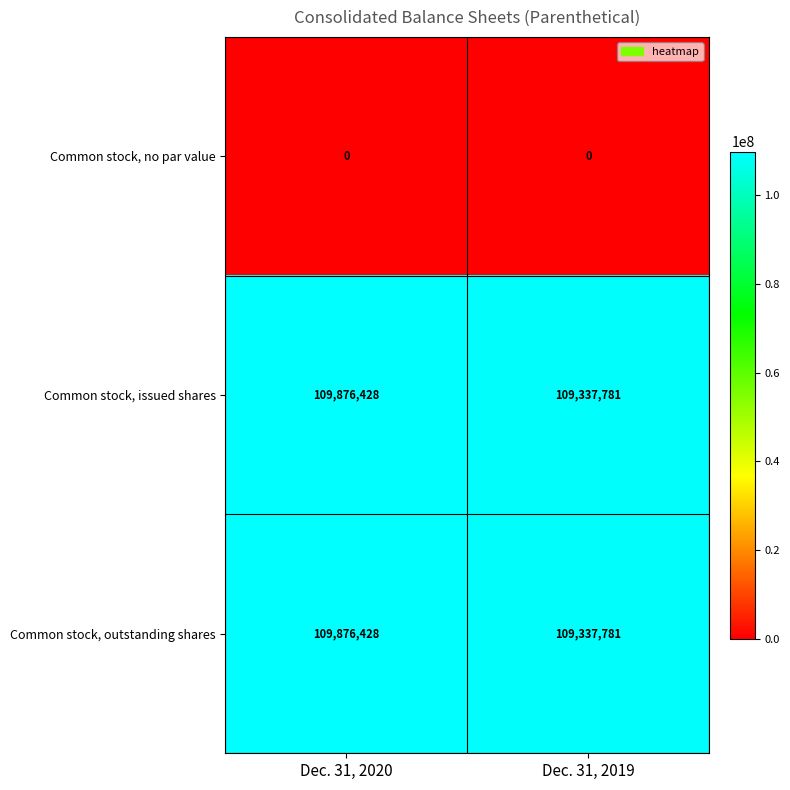

Reading right to left, list all the values displayed in this chart.

Common stock, no par value: 0	0
Common stock, issued shares: 109337781	109876428
Common stock, outstanding shares: 109337781	109876428